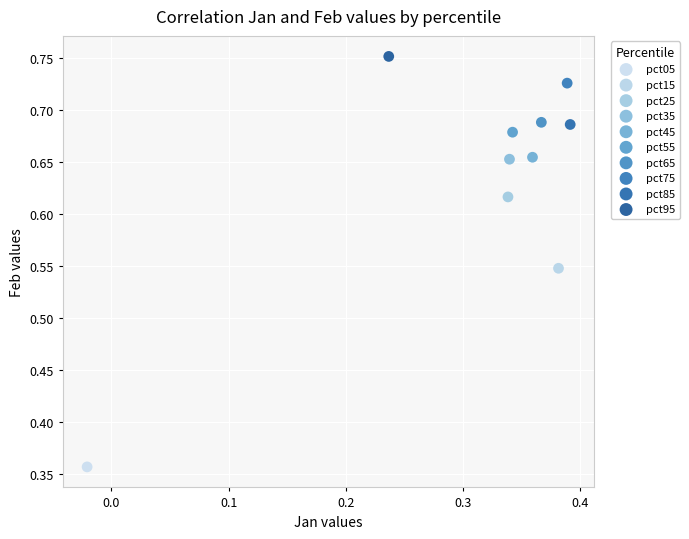

Which series reaches the minimum Y coordinate?

pct05